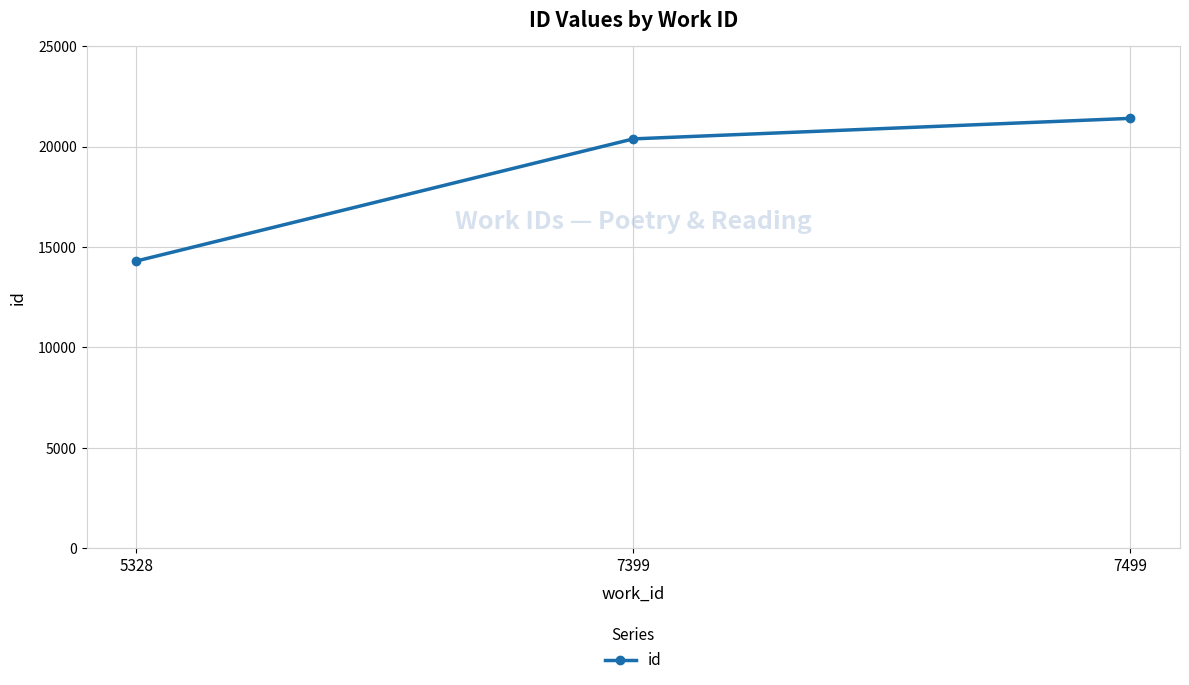

Approximately how many times larger is the value at 7499 compared to 7399?

1.1